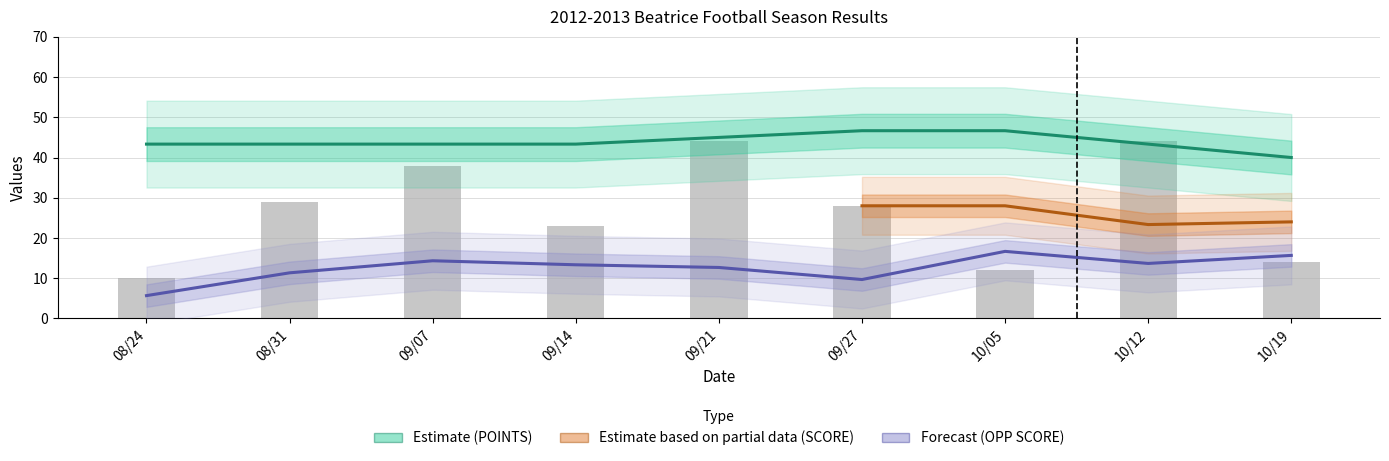

What is the sum of the POINTS values at 09/27 and 08/31?

90